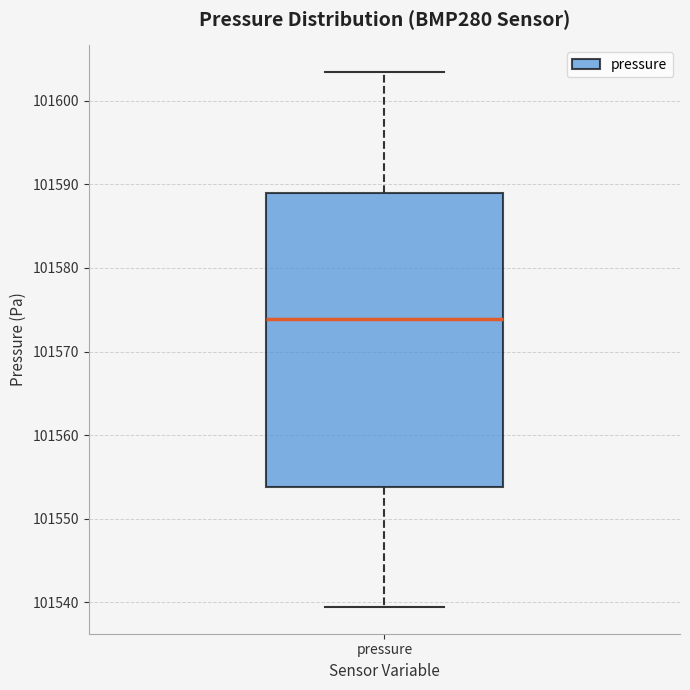

Transcribe this box plot: give where the median line is, the range the box spans, and where the two whiskers end, as read against the y-axis. The values are not printed on the chart, so give them approximately, as read against the axis.

median 101574, box 101554 to 101589, whiskers 101539 to 101603